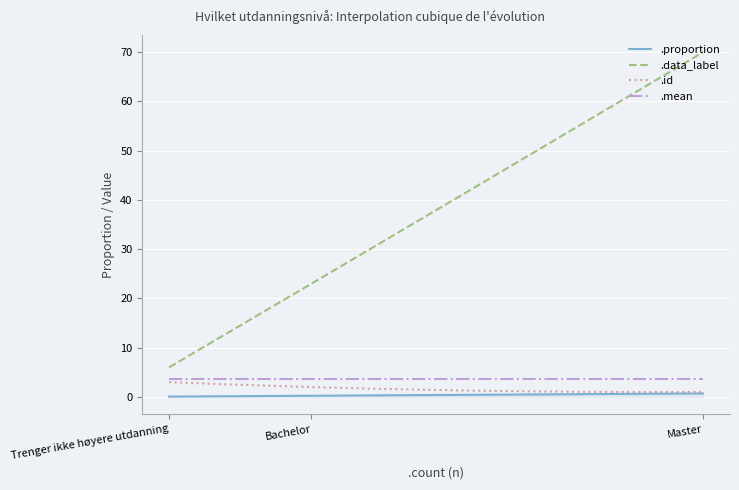

What is the sum of all .id values?

481.1